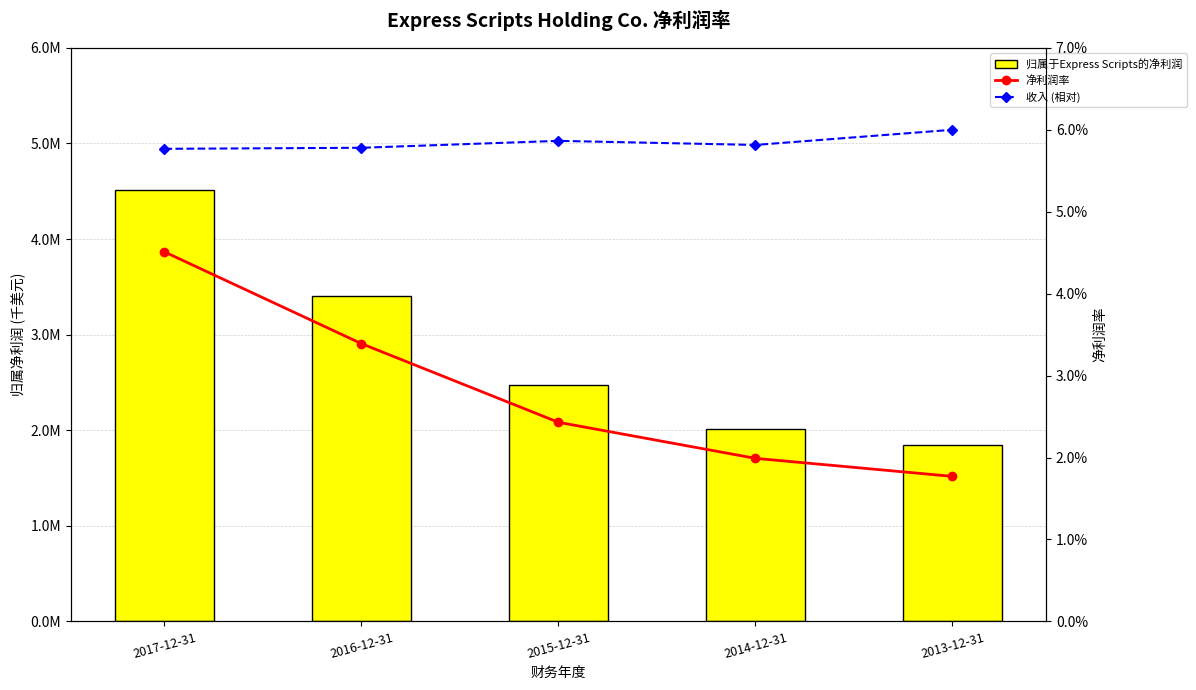

At how many categories does at least one series exceed 204372?

5